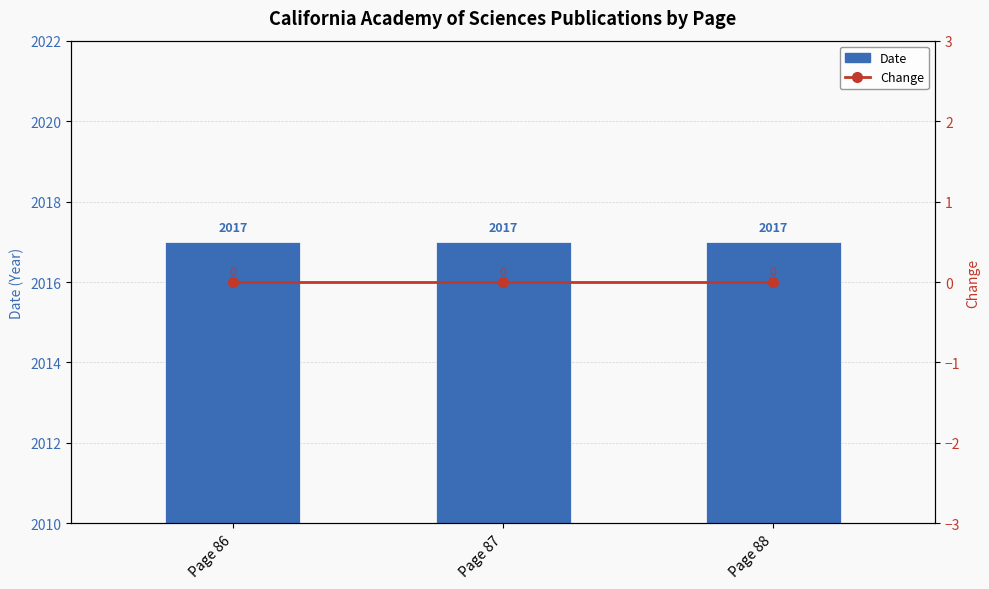

What is the greatest value displayed?

2017